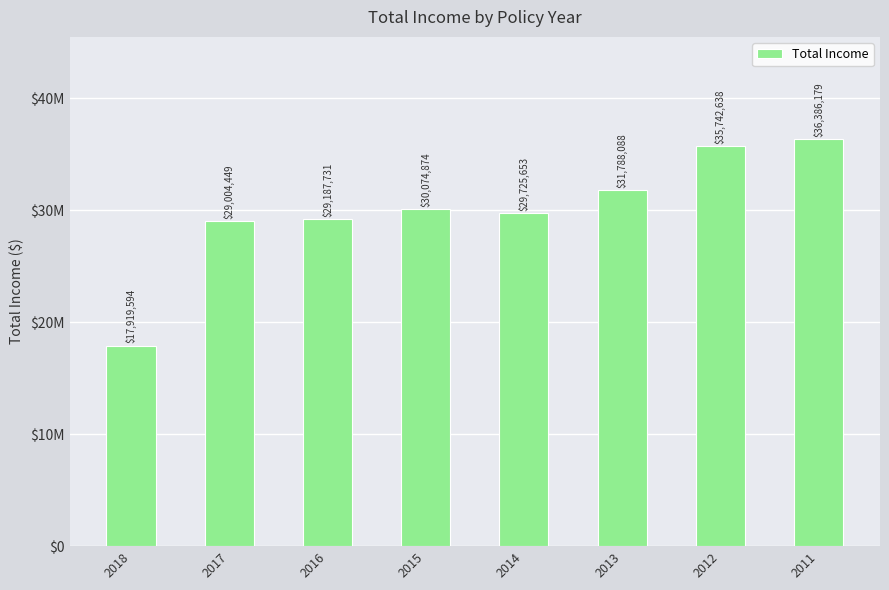

Does the chart contain any negative values?

No